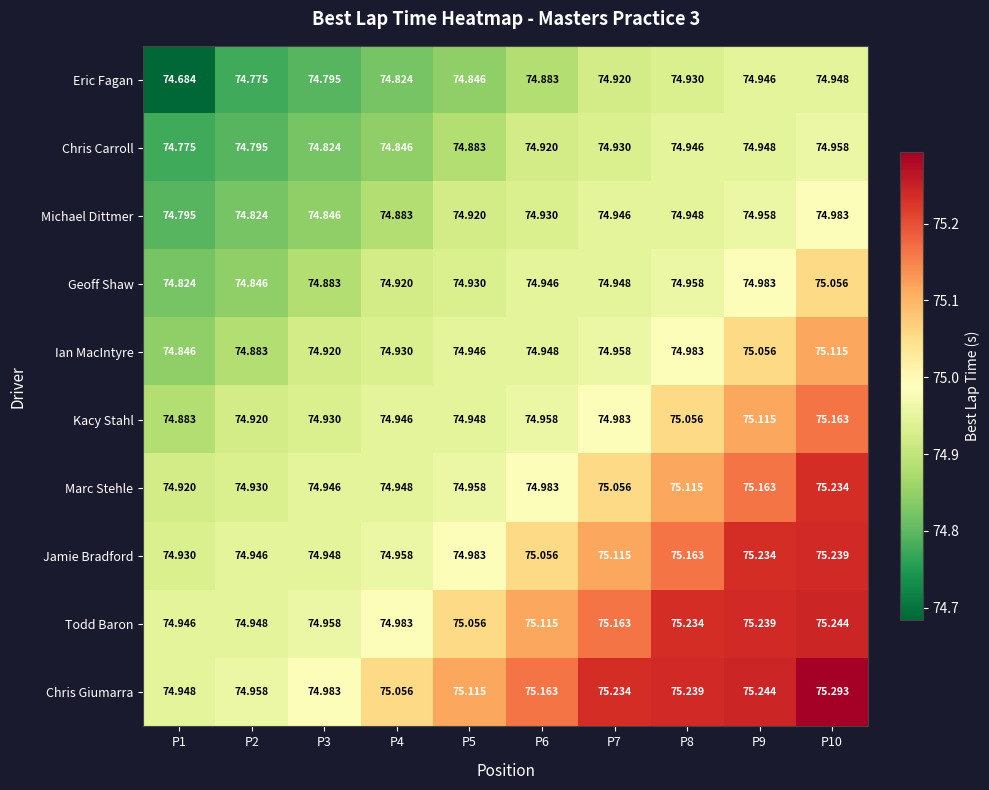

Which category has the highest value across all series?

P10